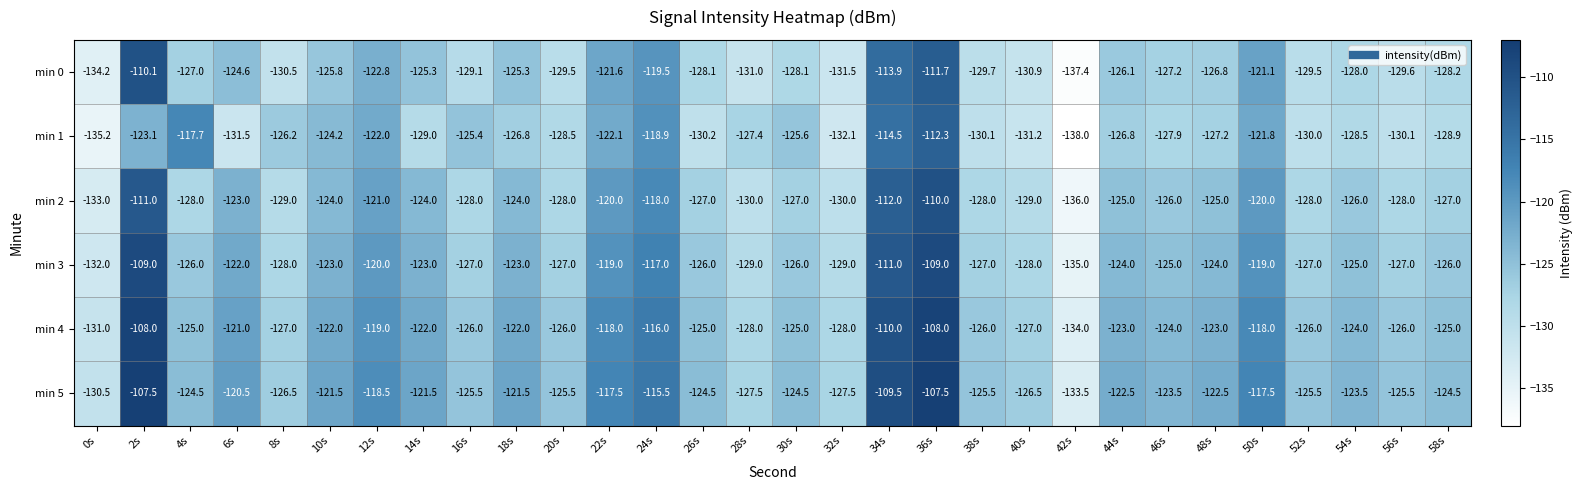

Rank the series at 36s from lowest to highest value.

min 1, min 0, min 2, min 3, min 4, min 5